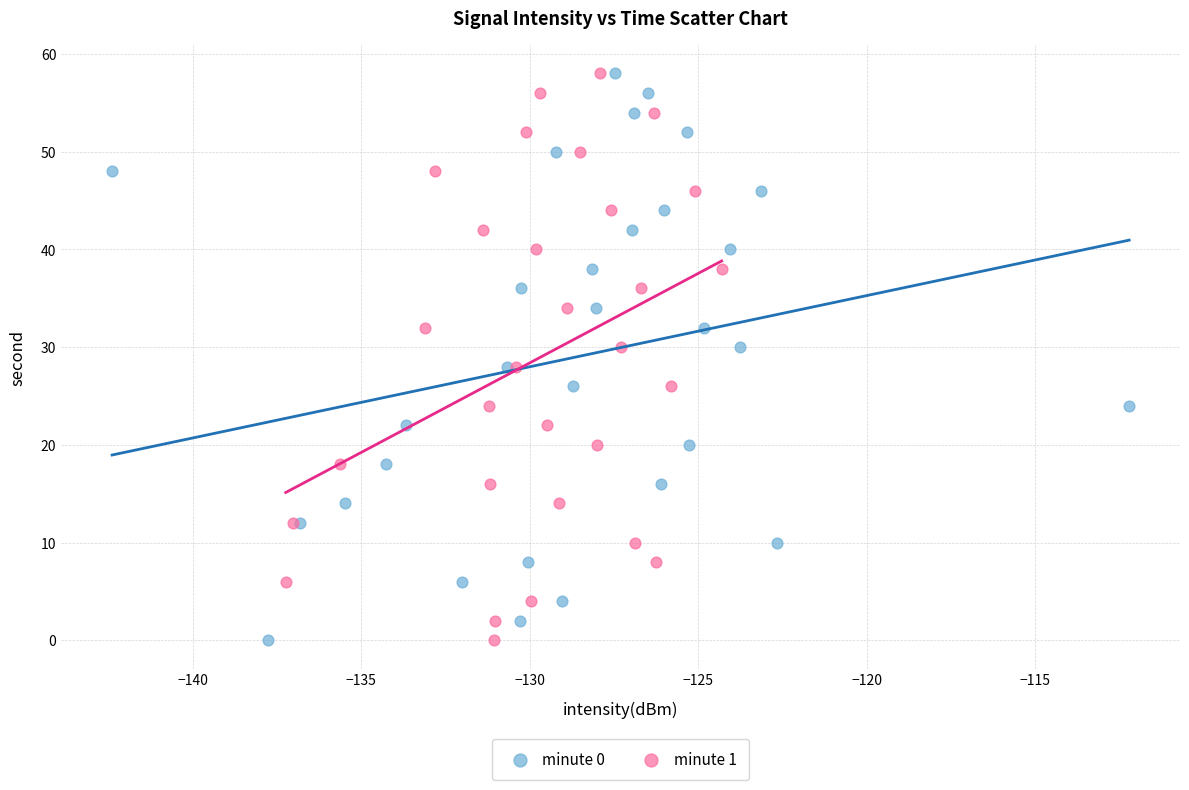

What are all the series names shown in the legend?

minute 0, minute 1